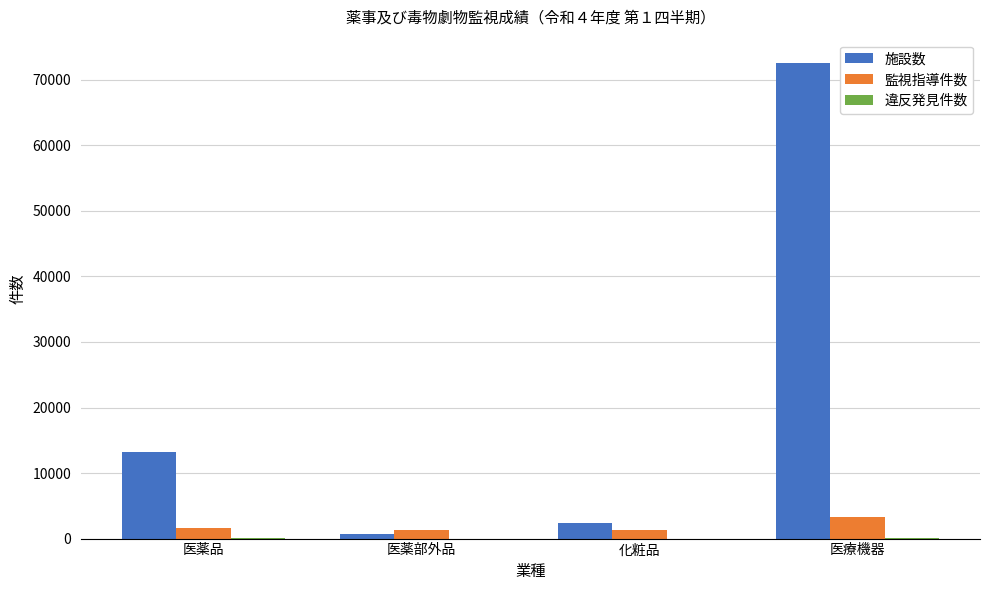

What is the sum of all 施設数 values?

88793